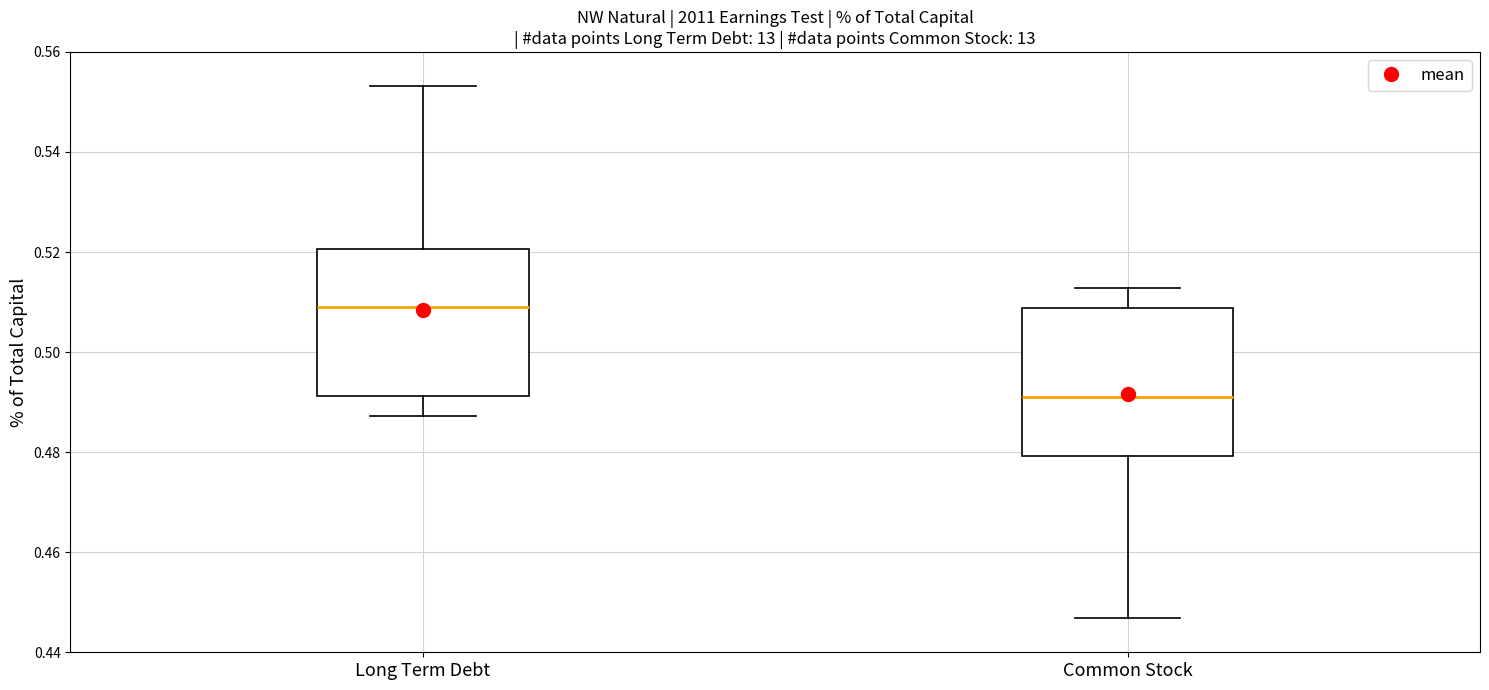

Reading left to right, read every box against the y-axis: the position of its median line, the range the box covers, and the ends of its whiskers. The values are not printed on the chart, so give them approximately, as read against the axis.

Long Term Debt: median 0.510, box 0.492 to 0.520, whiskers 0.488 to 0.554
Common Stock: median 0.490, box 0.480 to 0.508, whiskers 0.446 to 0.512